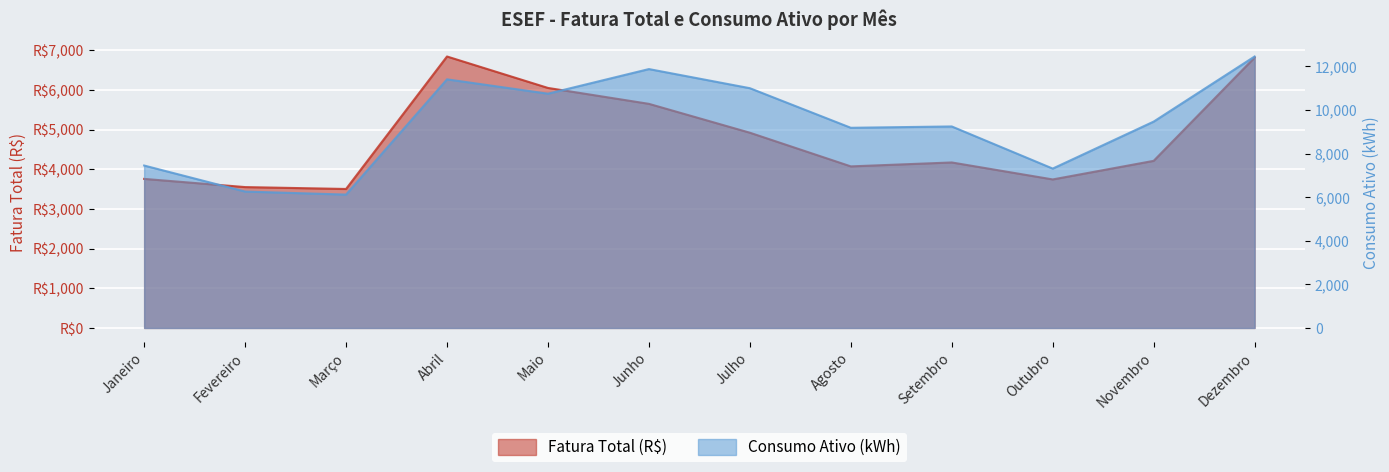

Which label corresponds to the smallest value in the chart?

Março